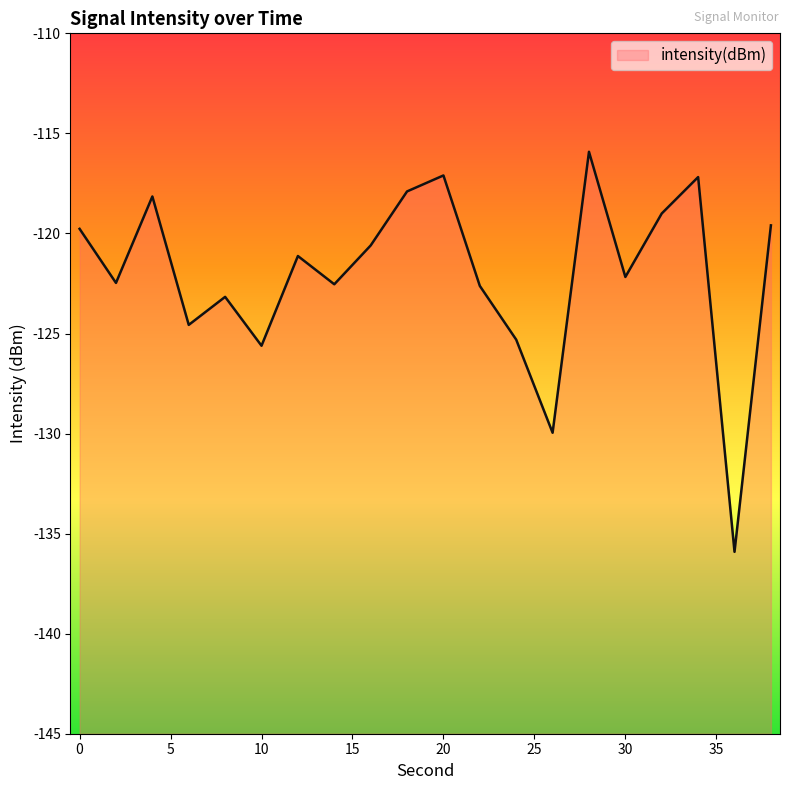

How many series are shown in this chart?

1